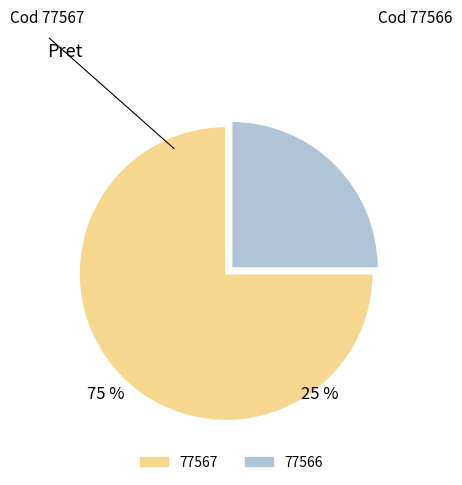

To the nearest percent, what is the difference between the largest and smallest slice percentages?

50%